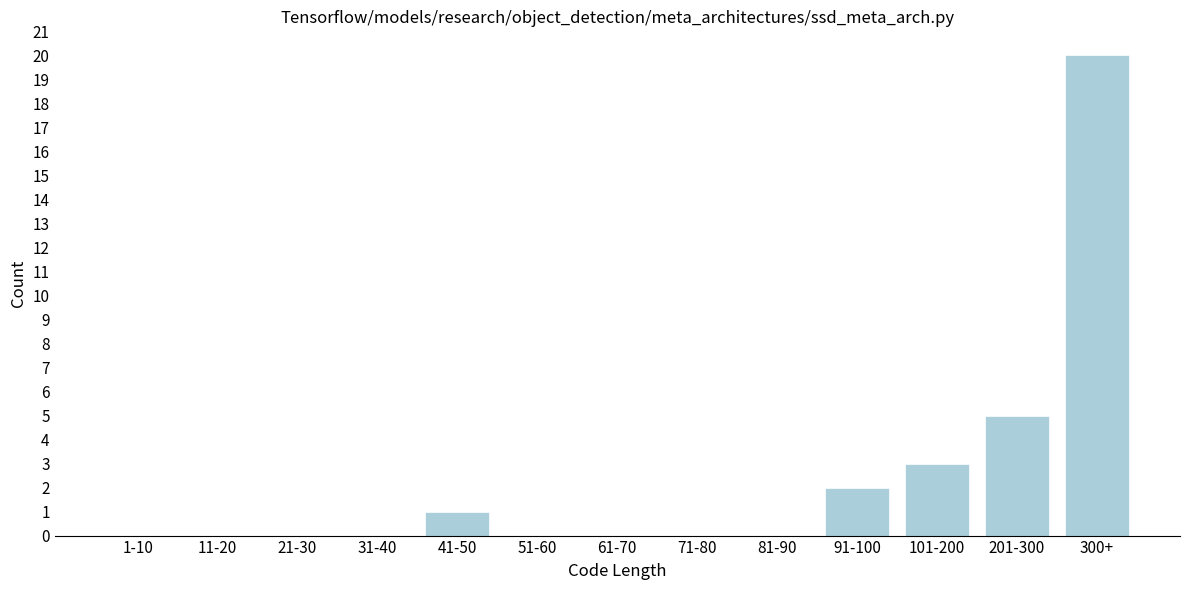

Reading left to right, what are all the values shown in this chart?

1-10=0	11-20=0	21-30=0	31-40=0	41-50=1	51-60=0	61-70=0	71-80=0	81-90=0	91-100=2	101-200=3	201-300=5	300+=20